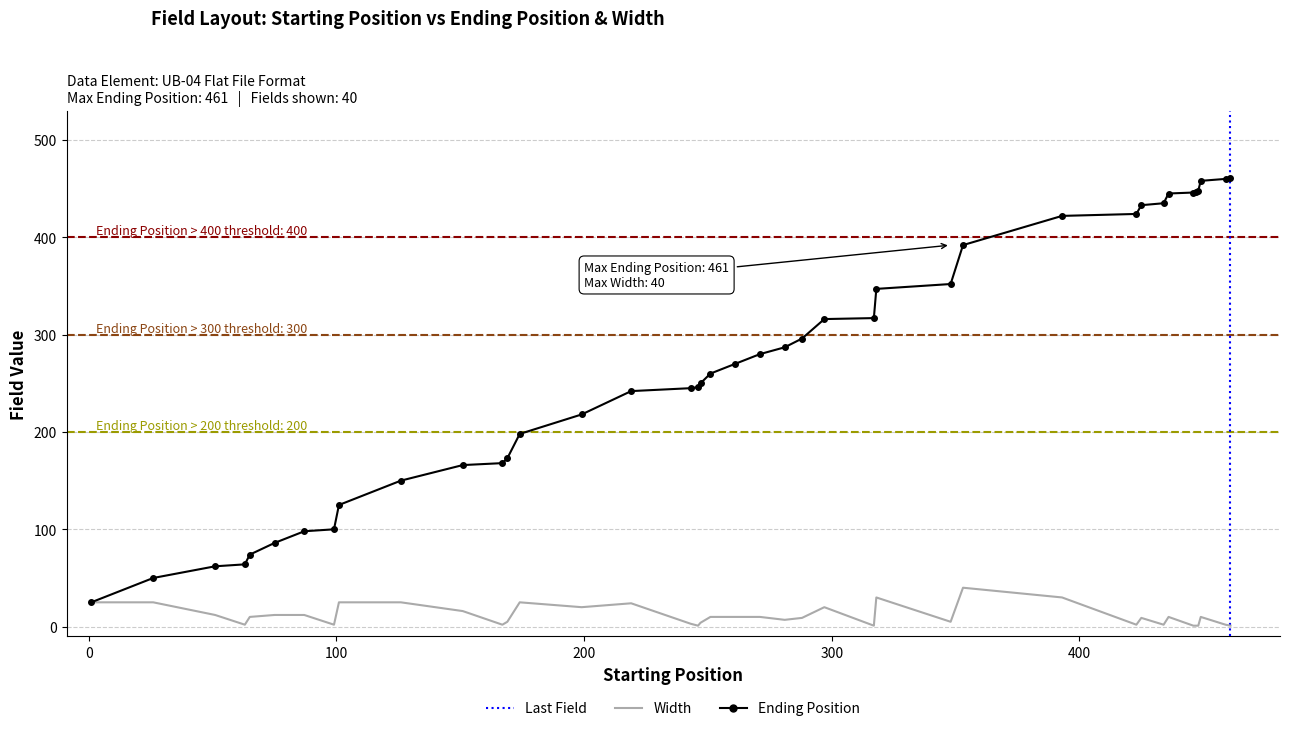

List the series in order of their peak value, highest first.

Ending Position, Width